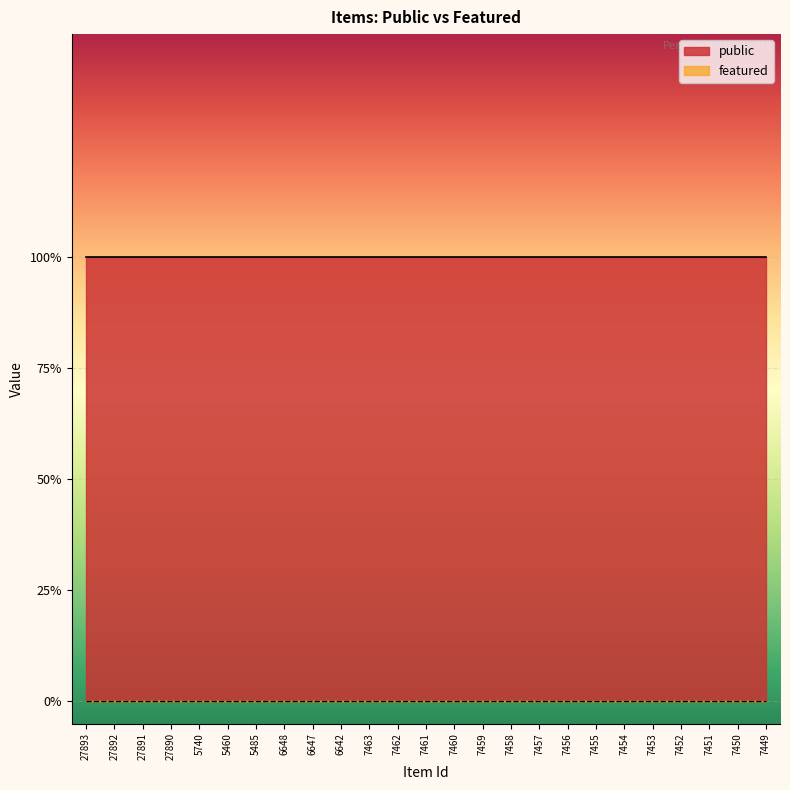

Which series has the largest total across all categories?

public